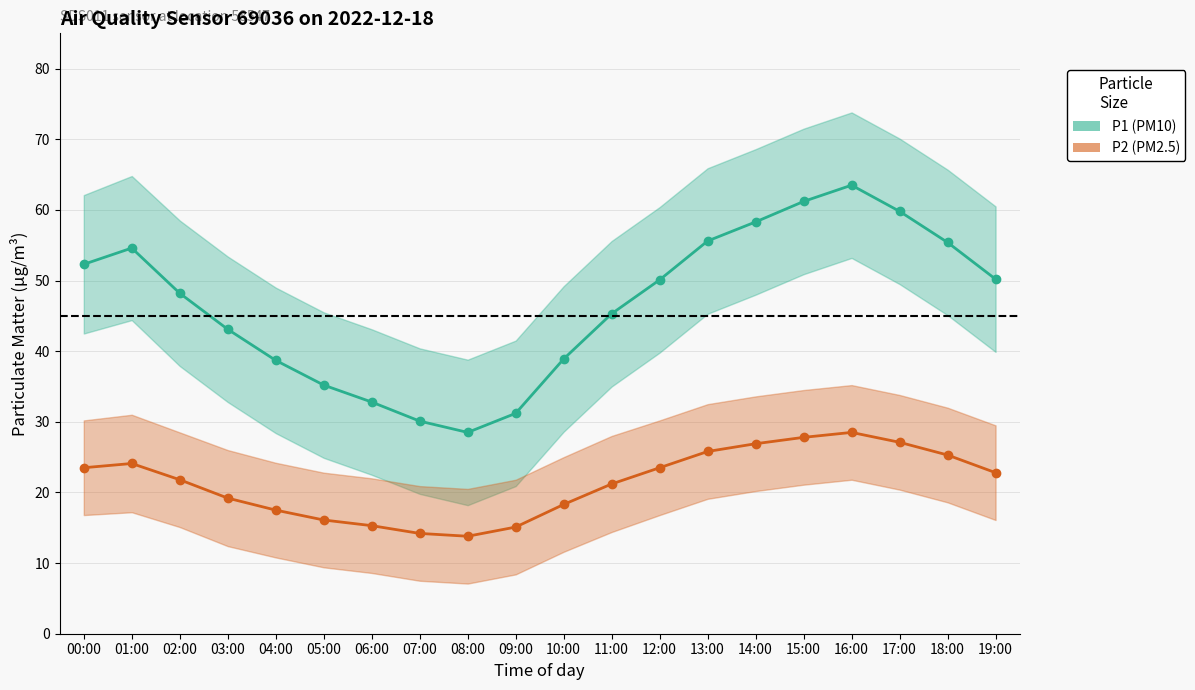

How many series are shown in this chart?

2